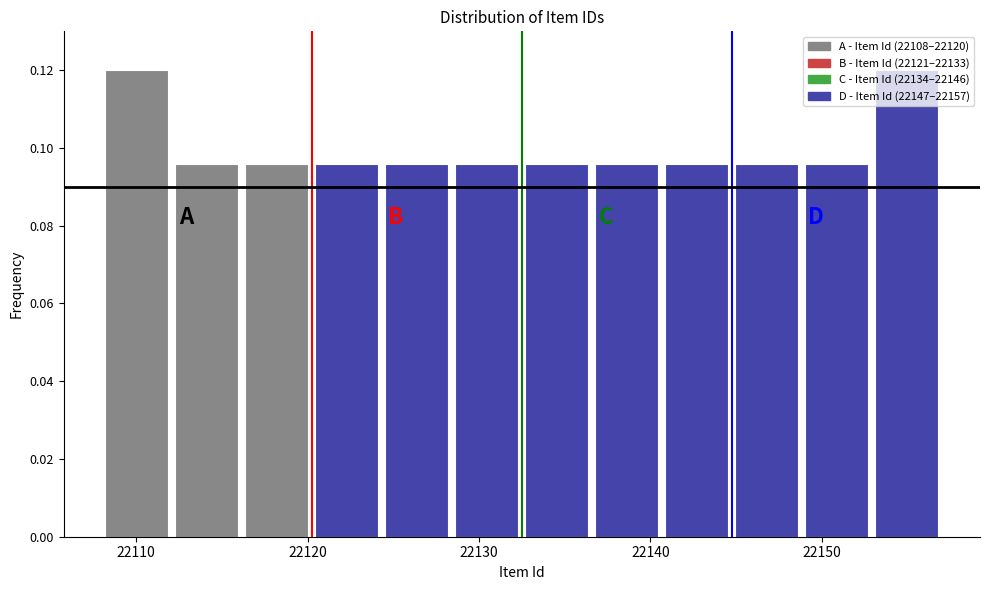

What is the height of the bar covering 22120 to 22124 on the x-axis? Neither the bar edges nor the heights are printed on the chart, so give them approximately, as read against the axes.

0.096